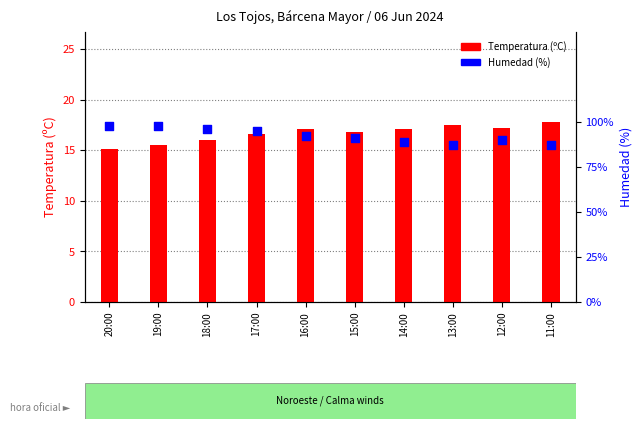

What is the total value across all series at 12:00?

107.2